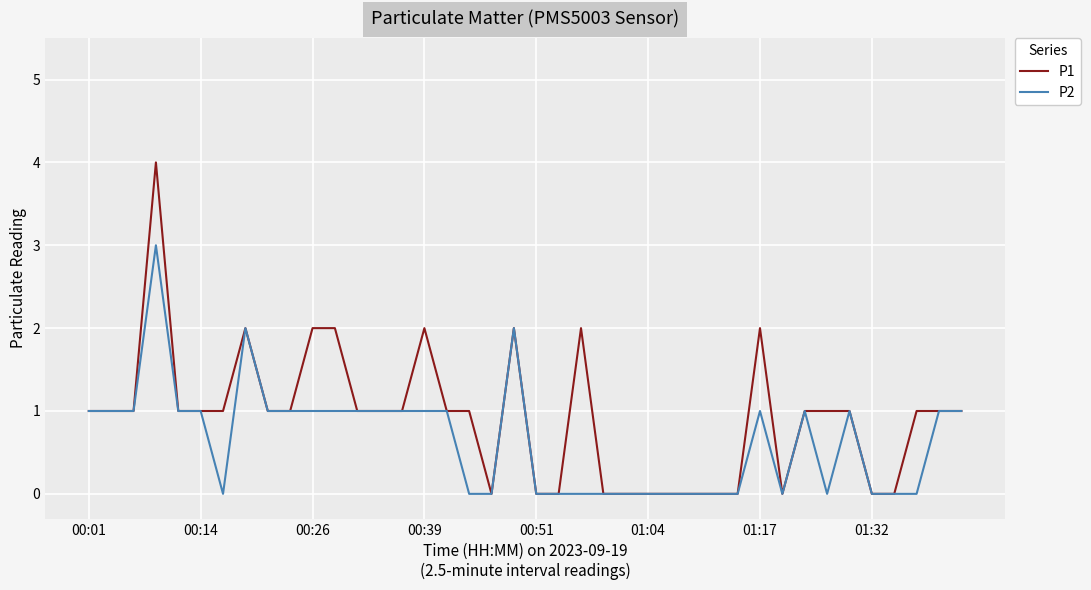

Reading left to right, transcribe all the data shown in this chart.

P1: 1	1	1	4	1	1	1	2	1	1	2	2	1	1	1	2	1	1	0	2	0	0	2	0	0	0	0	0	0	0	2	0	1	1	1	0	0	1	1	1
P2: 1	1	1	3	1	1	0	2	1	1	1	1	1	1	1	1	1	0	0	2	0	0	0	0	0	0	0	0	0	0	1	0	1	0	1	0	0	0	1	1